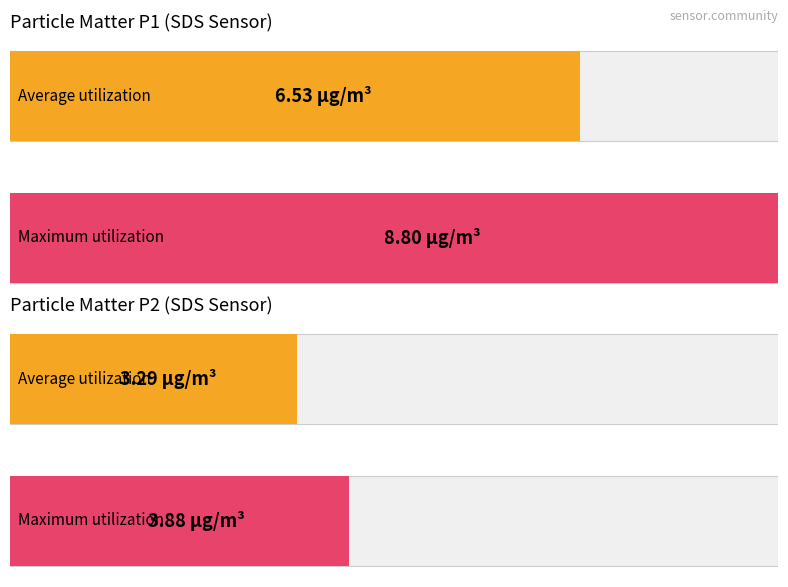

Rank the series at 00:07 from highest to lowest value.

SDS_P1, SDS_P2